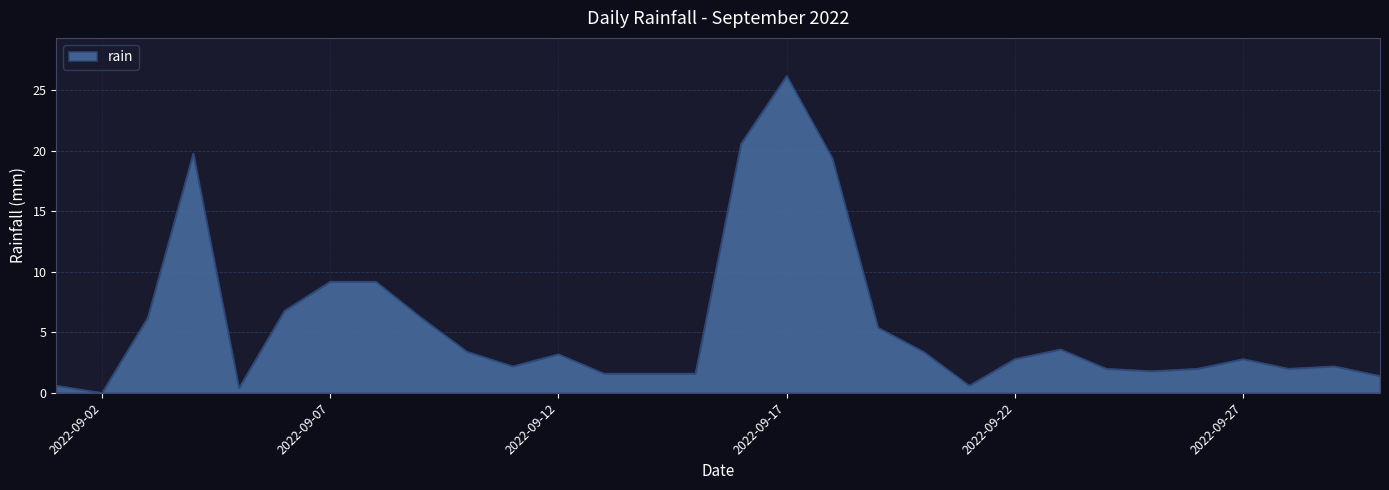

What is the difference between the maximum and minimum values?

26.2